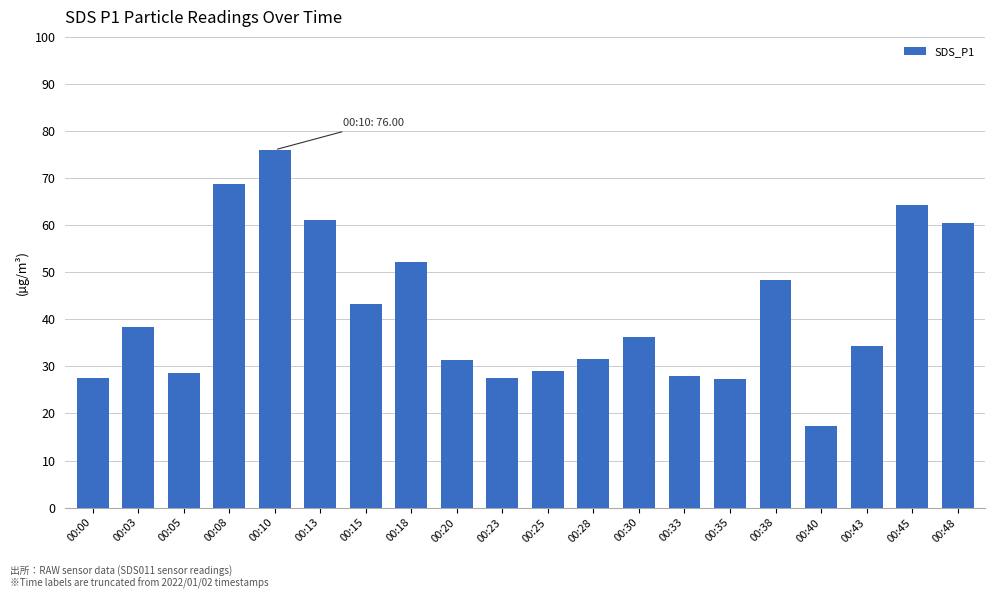

What is the sum of all values?

831.4